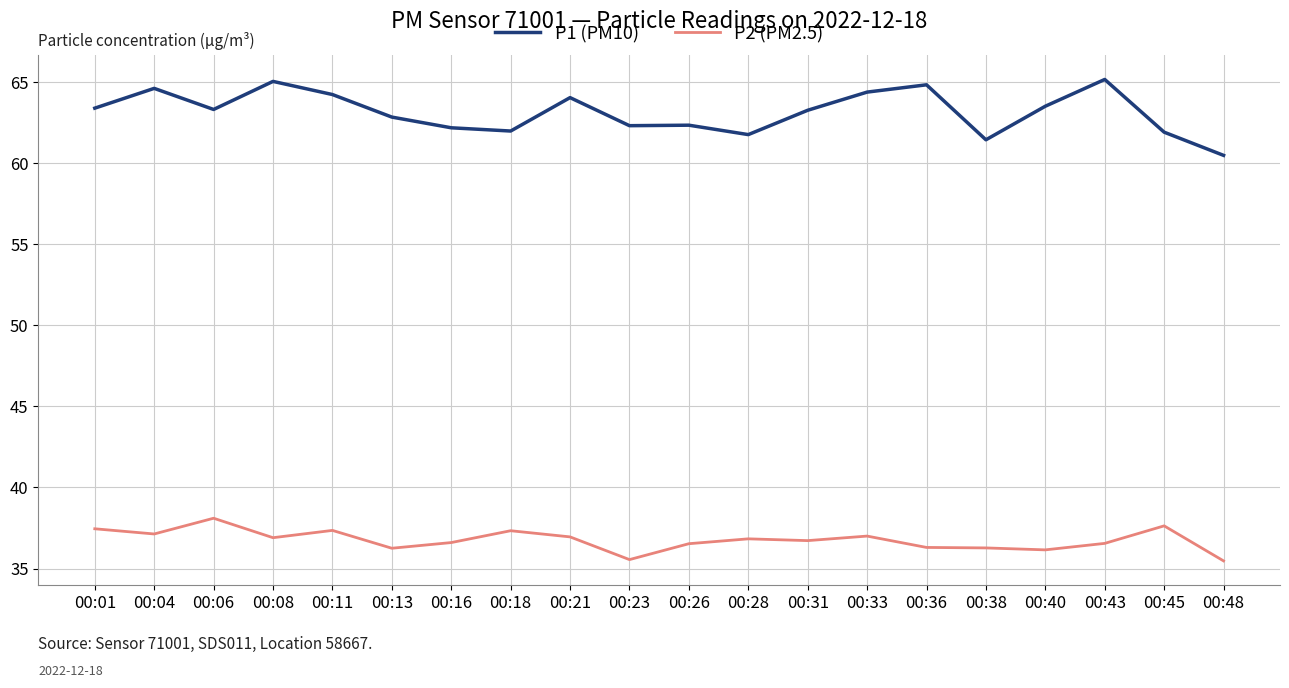

What is the greatest value displayed?

65.2